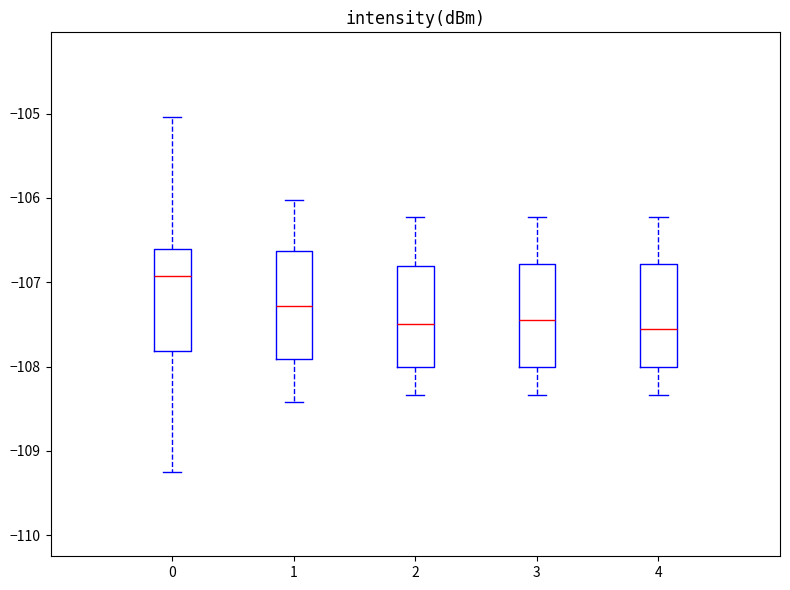

Reading left to right, transcribe this box plot: for each box, give where its median line is, the range the box spans, and where its two whiskers end, as read against the y-axis. The values are not printed on the chart, so give them approximately, as read against the axis.

0: median -106.9, box -107.8 to -106.6, whiskers -109.3 to -105.0
1: median -107.3, box -107.9 to -106.6, whiskers -108.4 to -106.0
2: median -107.5, box -108.0 to -106.8, whiskers -108.3 to -106.2
3: median -107.4, box -108.0 to -106.8, whiskers -108.3 to -106.2
4: median -107.6, box -108.0 to -106.8, whiskers -108.3 to -106.2